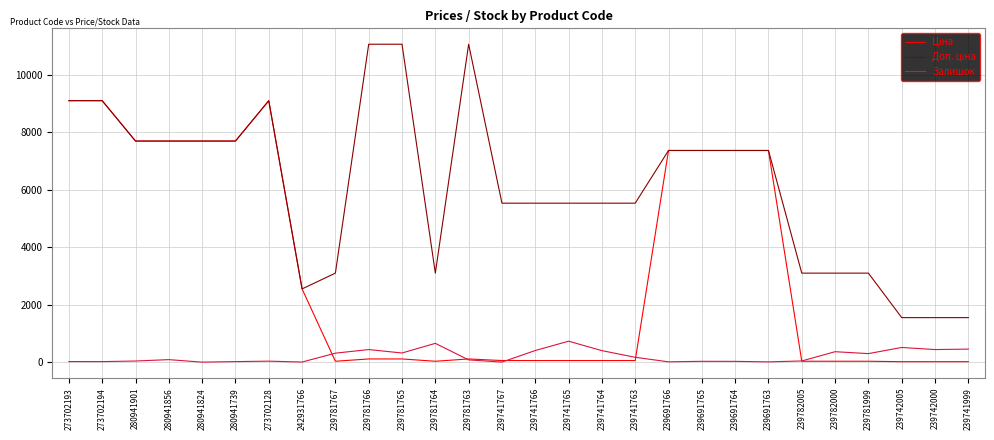

What is the greatest value displayed?

11055.0